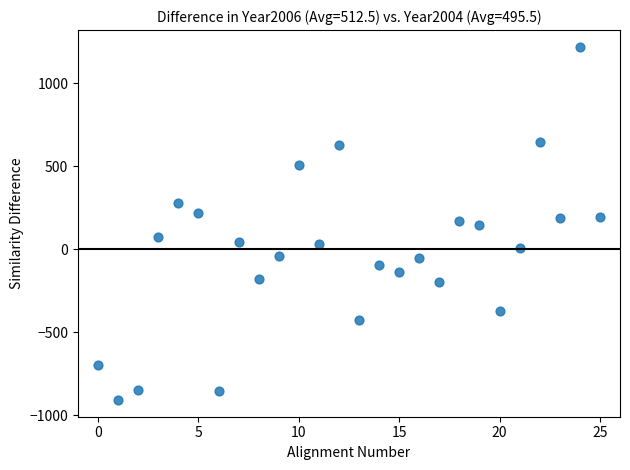

What is the range of Y values (max minus min)?

2129